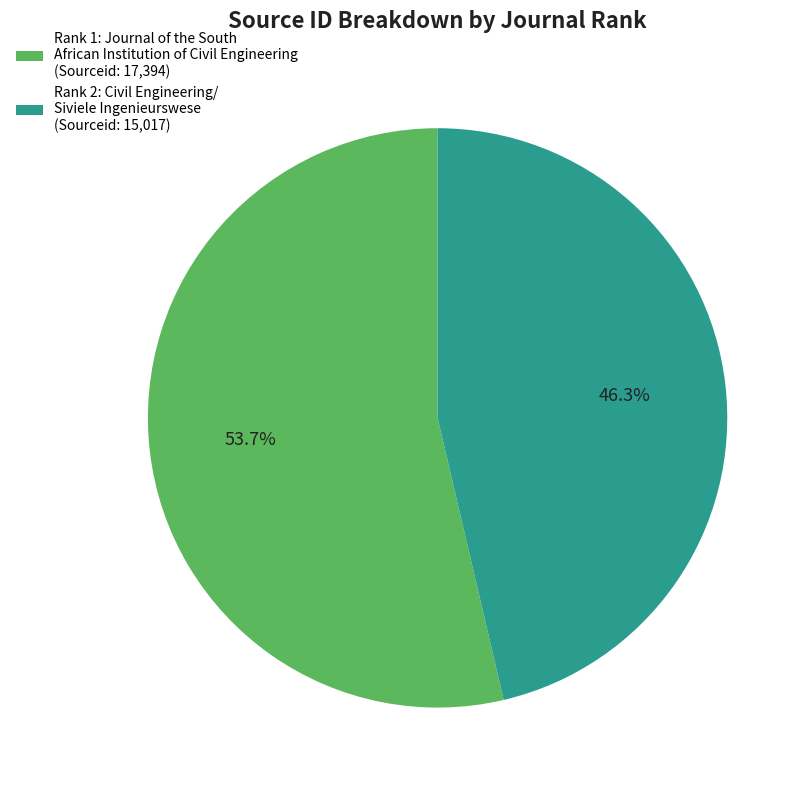

What is the largest slice in the pie chart?

Rank 1: Journal of the South African Institution of Civil Engineering (Sourceid: 17,394)